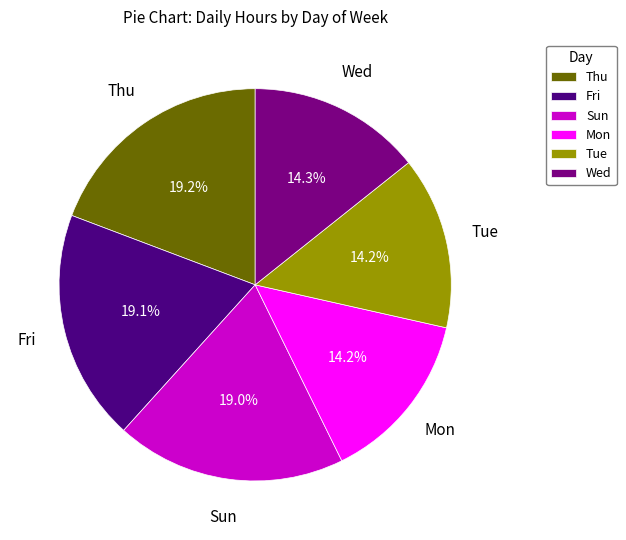

Between Tue and Thu, which is larger?

Thu